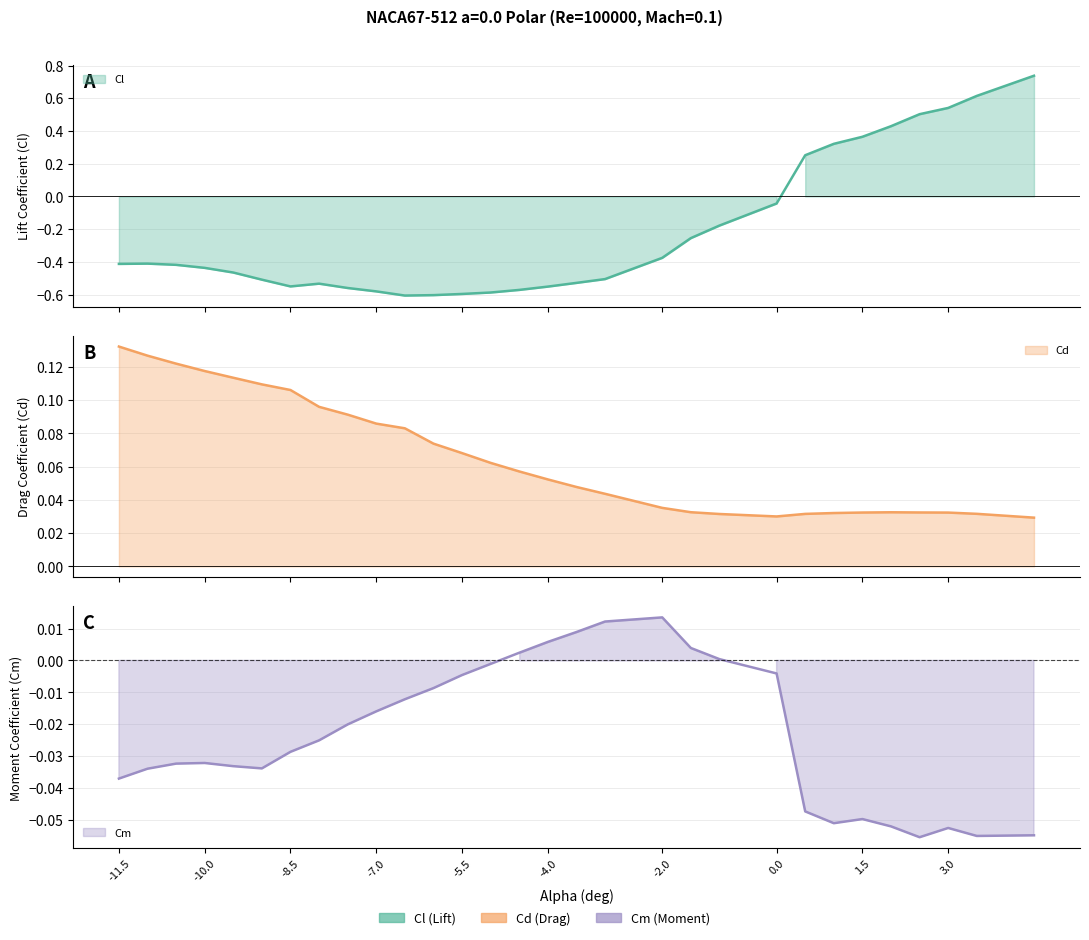

The value of Cd at 2.5 is 0.0. True or false?

False